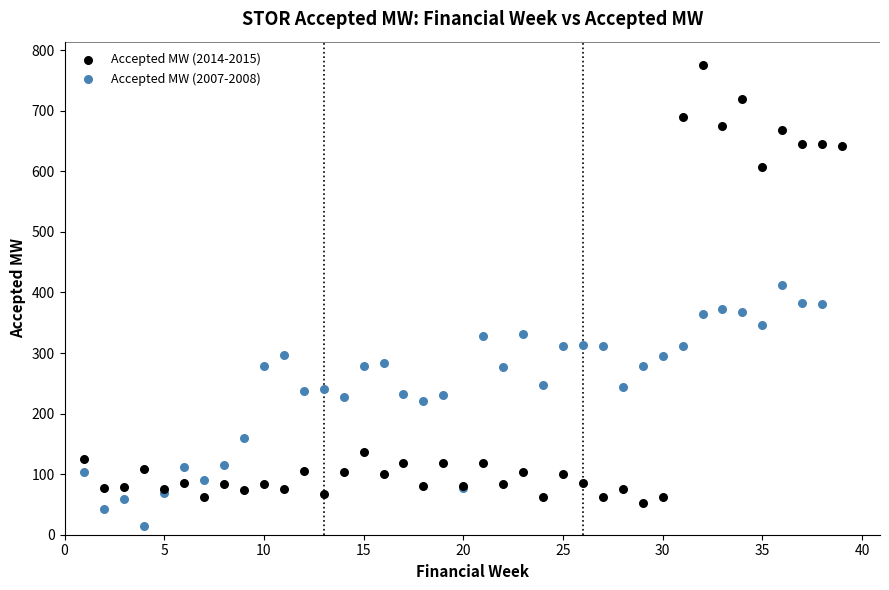

Which series contains the lowest Y value?

Accepted MW (2007-2008)